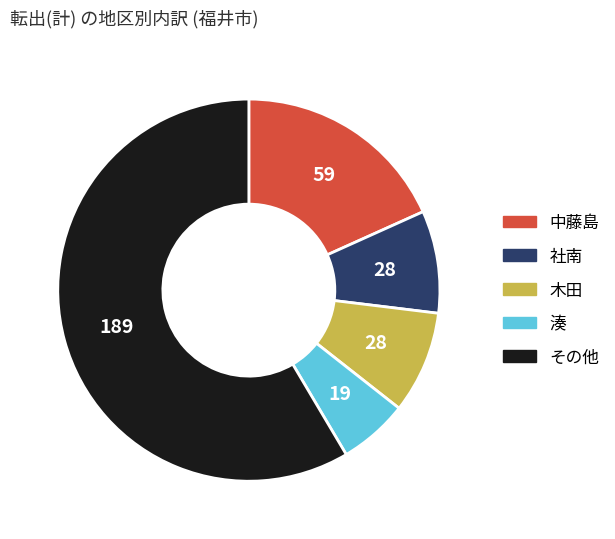

Is there any slice that represents more than half of the pie?

Yes